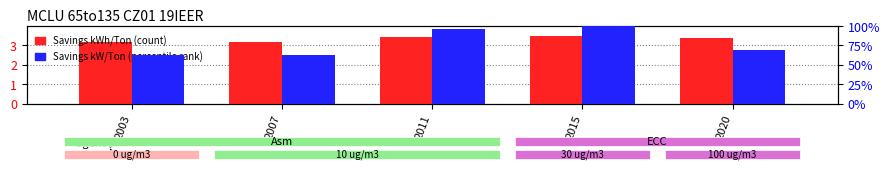

Rank the series by their maximum value, from highest to lowest.

Savings kW/Ton (percentile), Savings kWh/Ton (count)